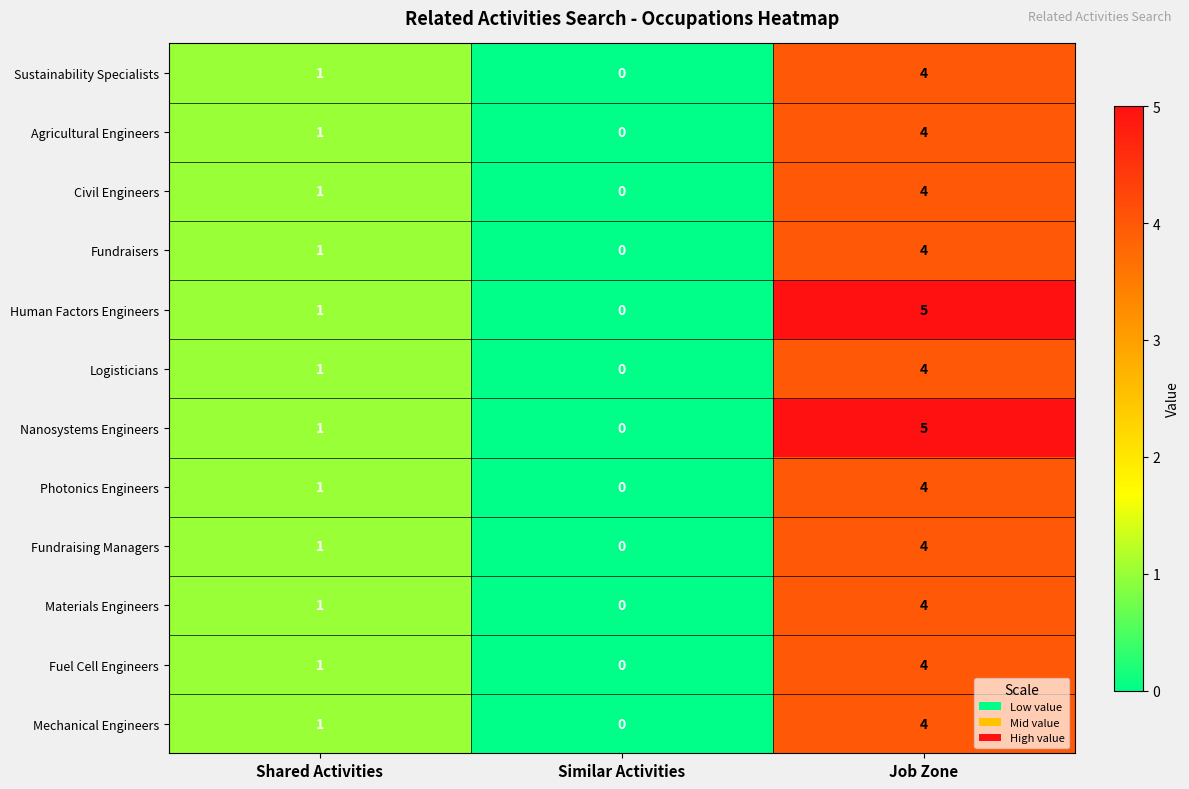

Is the value of Human Factors Engineers at Similar Activities greater than the value of Civil Engineers at Shared Activities?

No